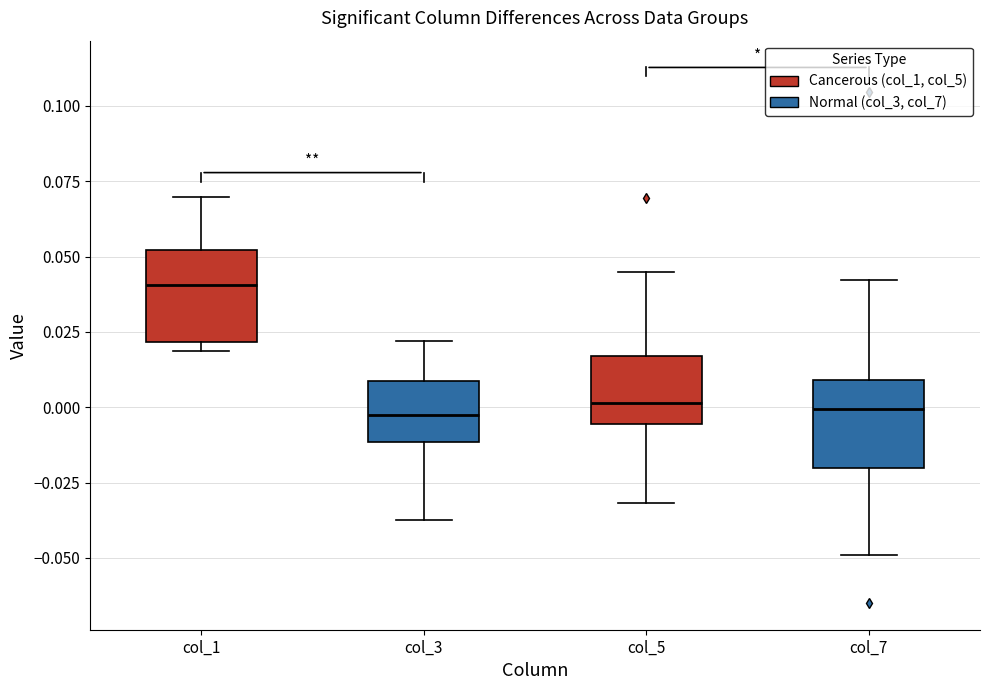

Reading left to right, transcribe this box plot: for each box, give where its median line is, the range the box spans, and where its two whiskers end, as read against the y-axis. The values are not printed on the chart, so give them approximately, as read against the axis.

col_1: median 0.040, box 0.020 to 0.050, whiskers 0.020 (just below the box's lower edge) to 0.070
col_3: median -0.005, box -0.010 to 0.010, whiskers -0.040 to 0.020
col_5: median 0.000, box -0.005 to 0.015, whiskers -0.030 to 0.045
col_7: median 0.000, box -0.020 to 0.010, whiskers -0.050 to 0.040